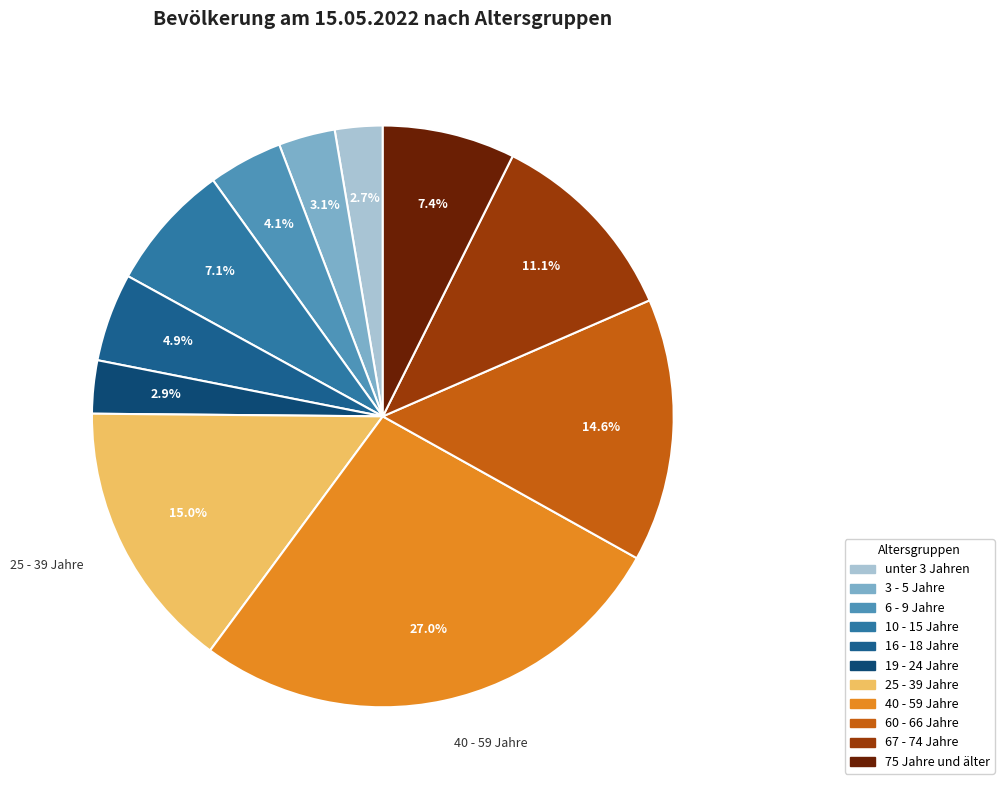

To the nearest percent, what portion does 25 - 39 Jahre represent?

15%